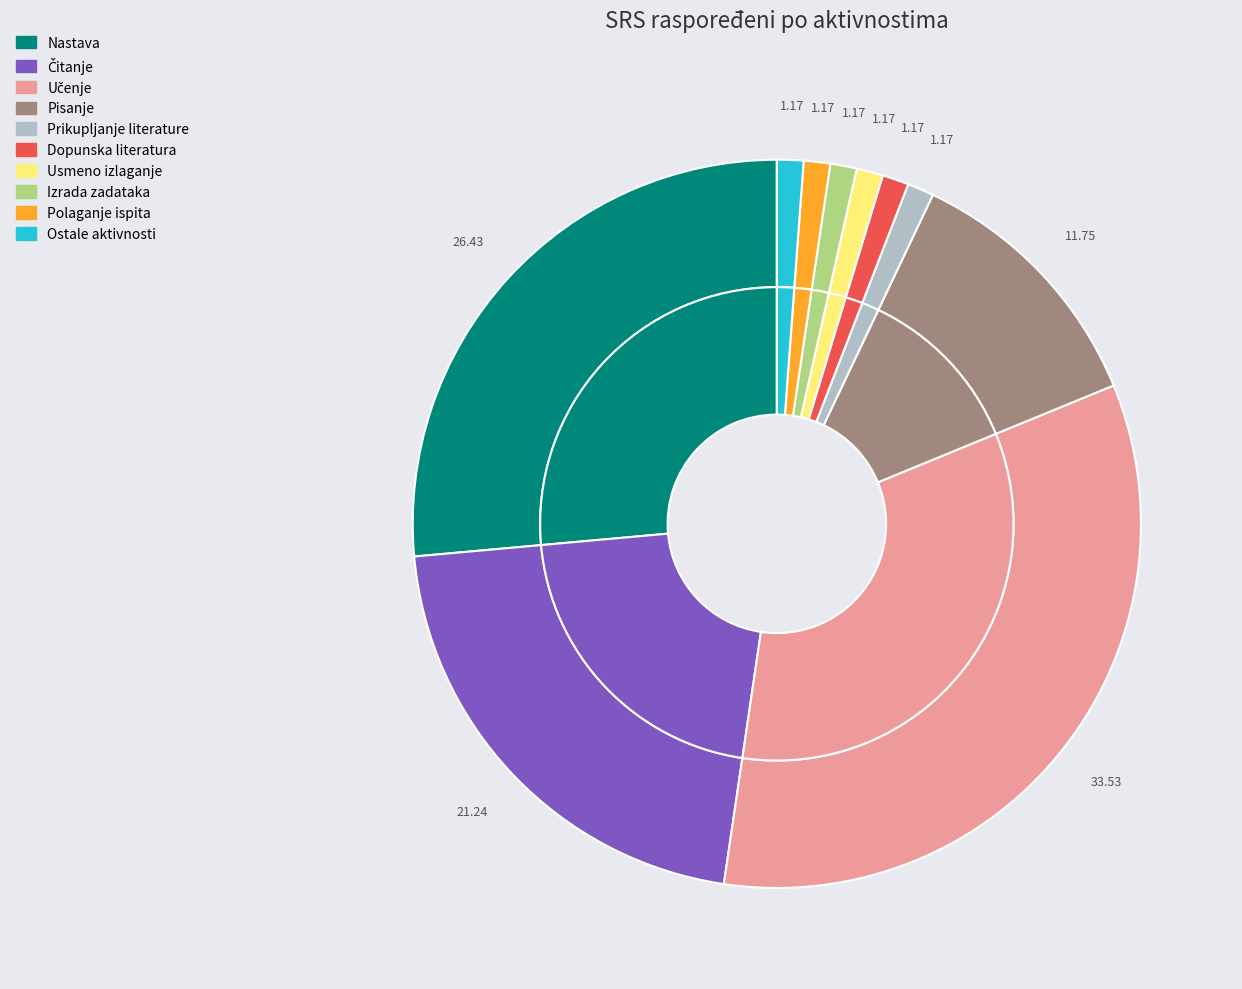

True or false: Odrađeni SRS na nastavi accounts for 26% of the total.

True